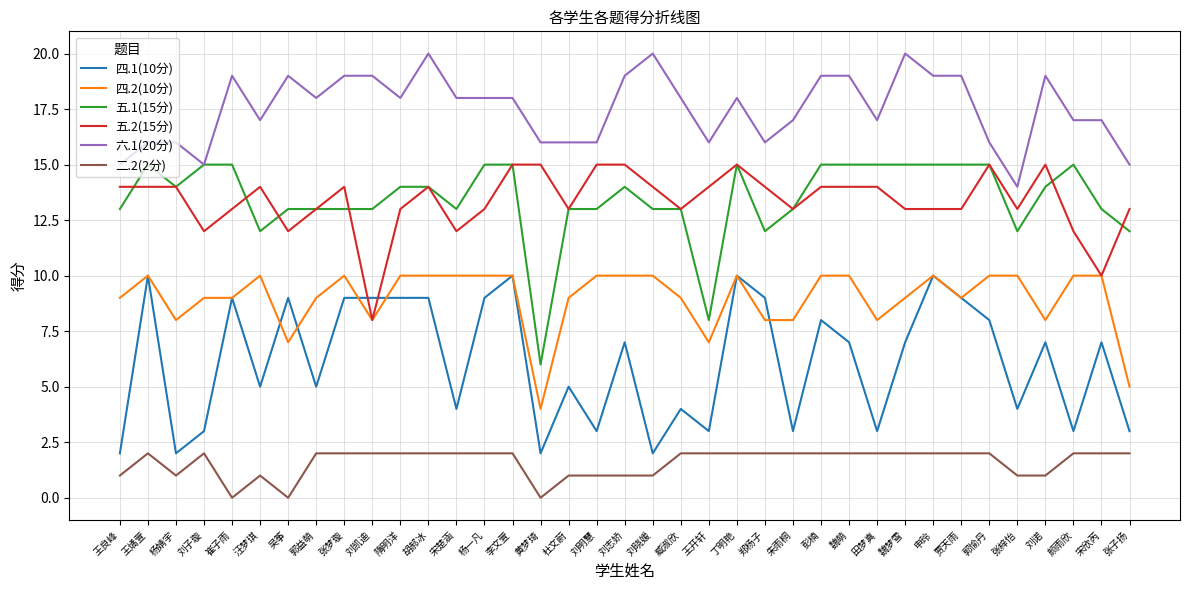

The 五.1(15分) series shows 6 at 张梦璇. True or false?

False